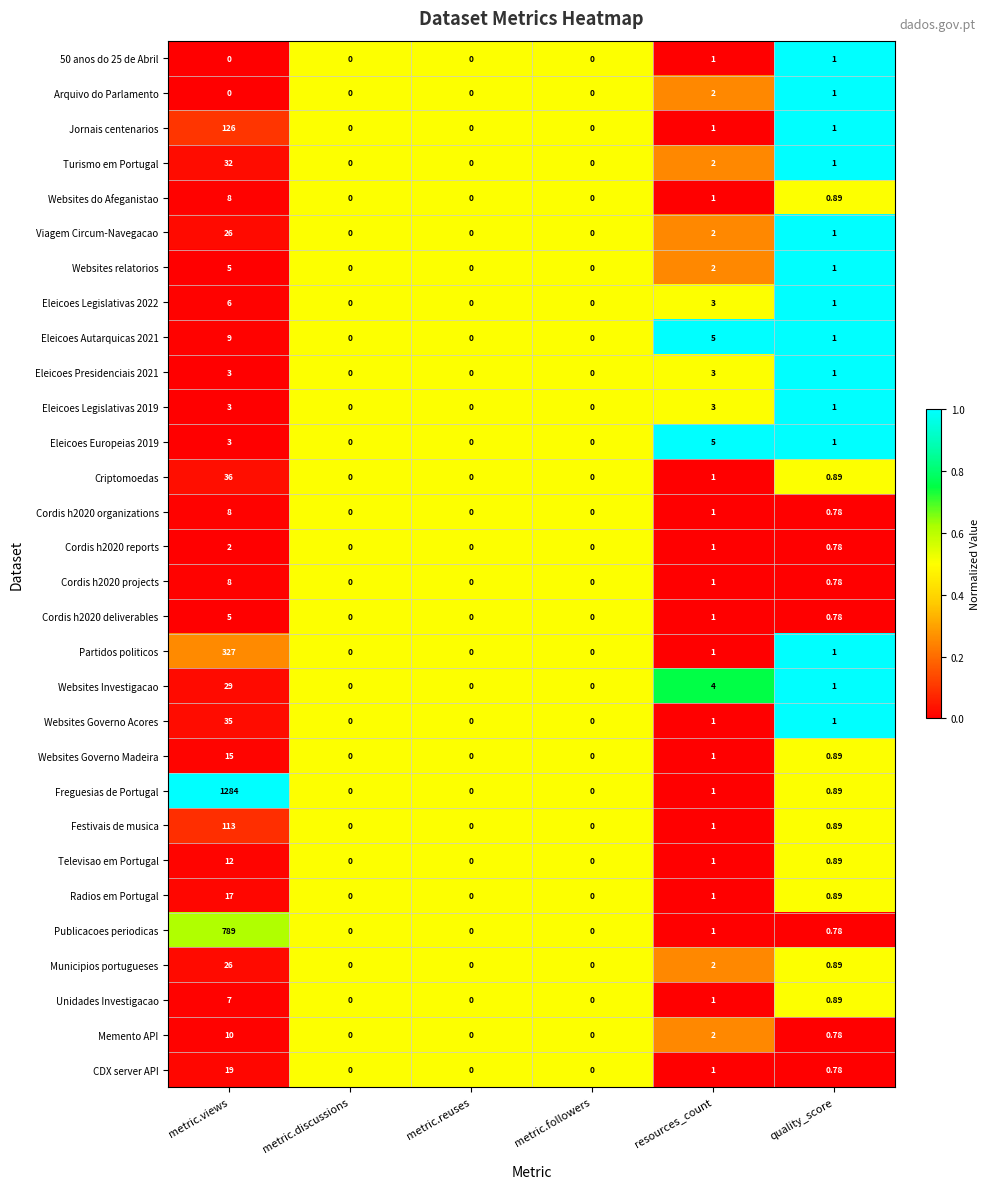

Which series has the largest range (max minus min)?

Freguesias de Portugal